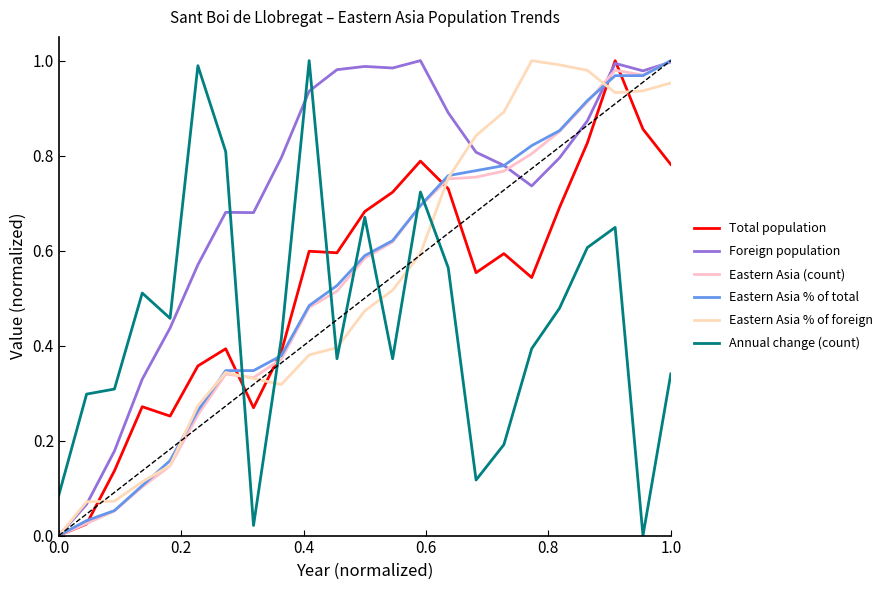

Which series has the widest spread of values?

Total population